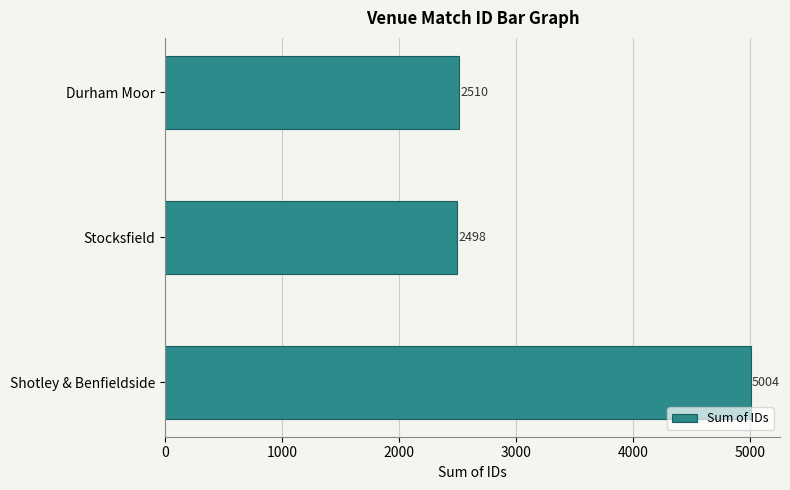

What is the difference between the maximum and minimum values?

2506